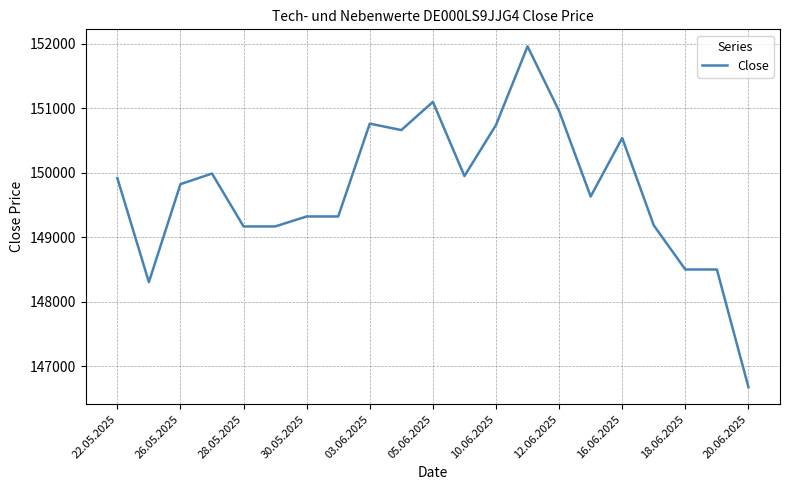

What is the difference between the maximum and minimum values?

5290